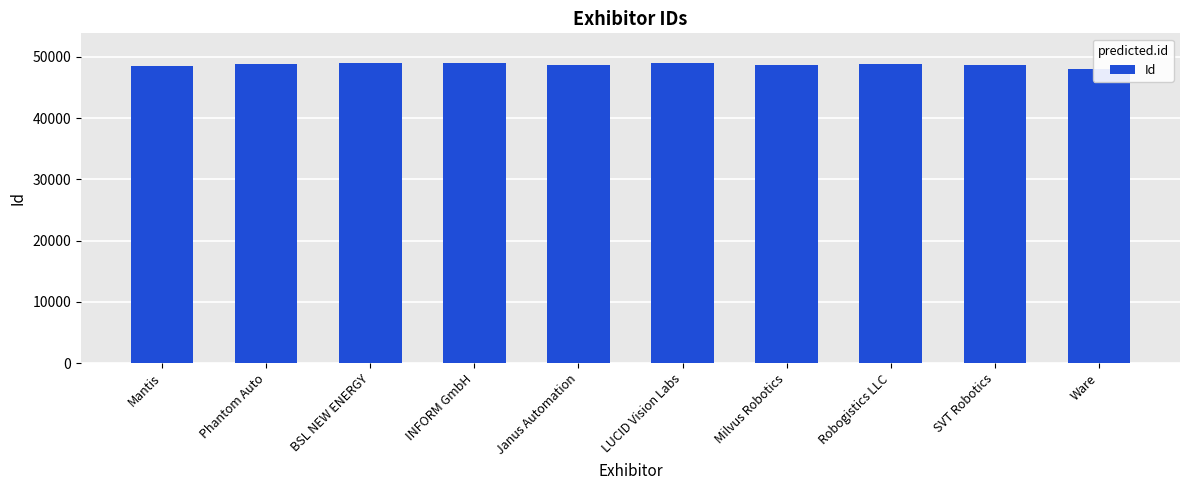

Are the bars grouped side by side (vs. stacked)?

No